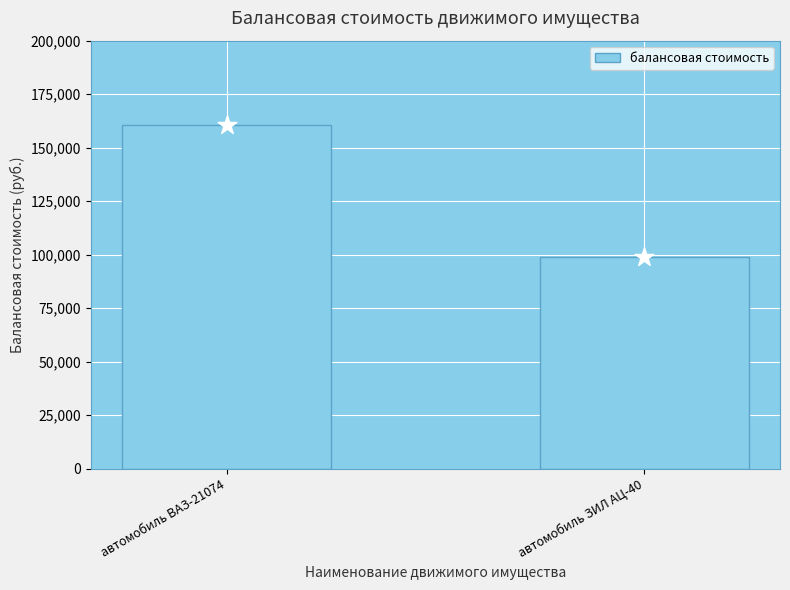

What is the change in value from автомобиль ВАЗ-21074 to автомобиль ЗИЛ АЦ-40?

-61400